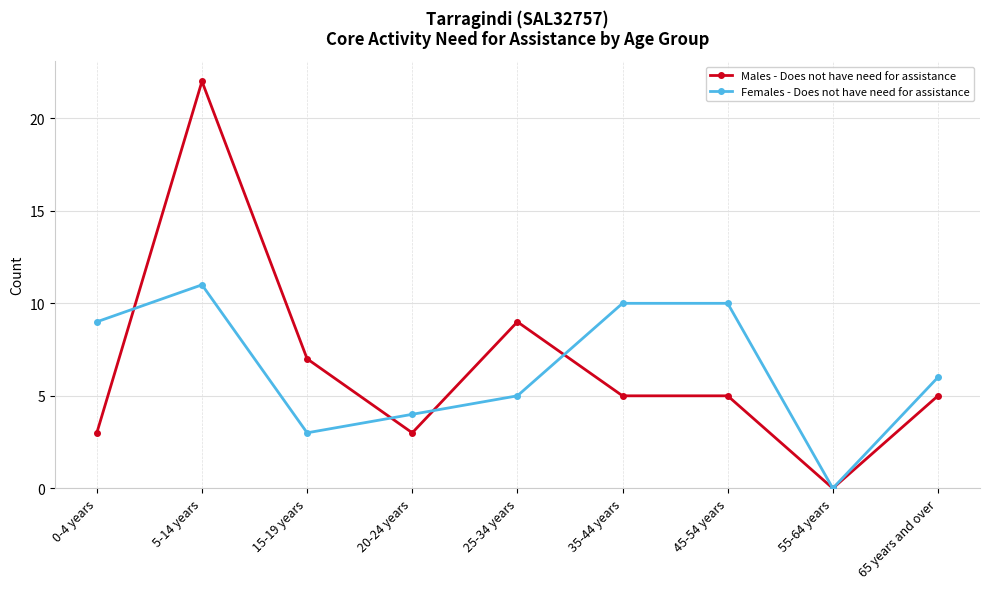

What is the value of the Females - Does not have need for assistance point at the 4th from the left?

4